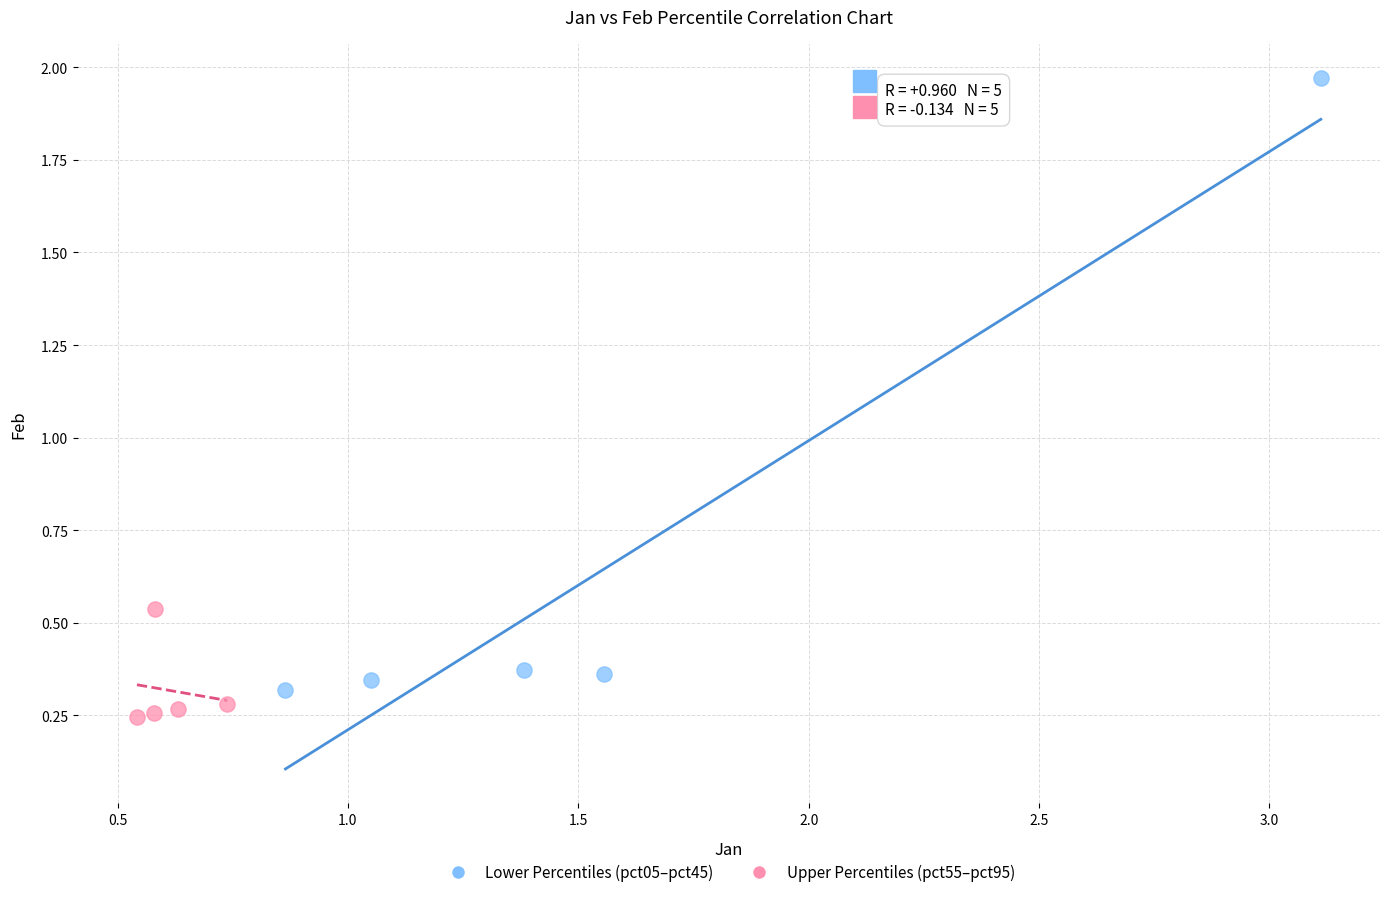

Which series has the largest Y range (max minus min)?

Lower Percentiles (pct05–pct45)